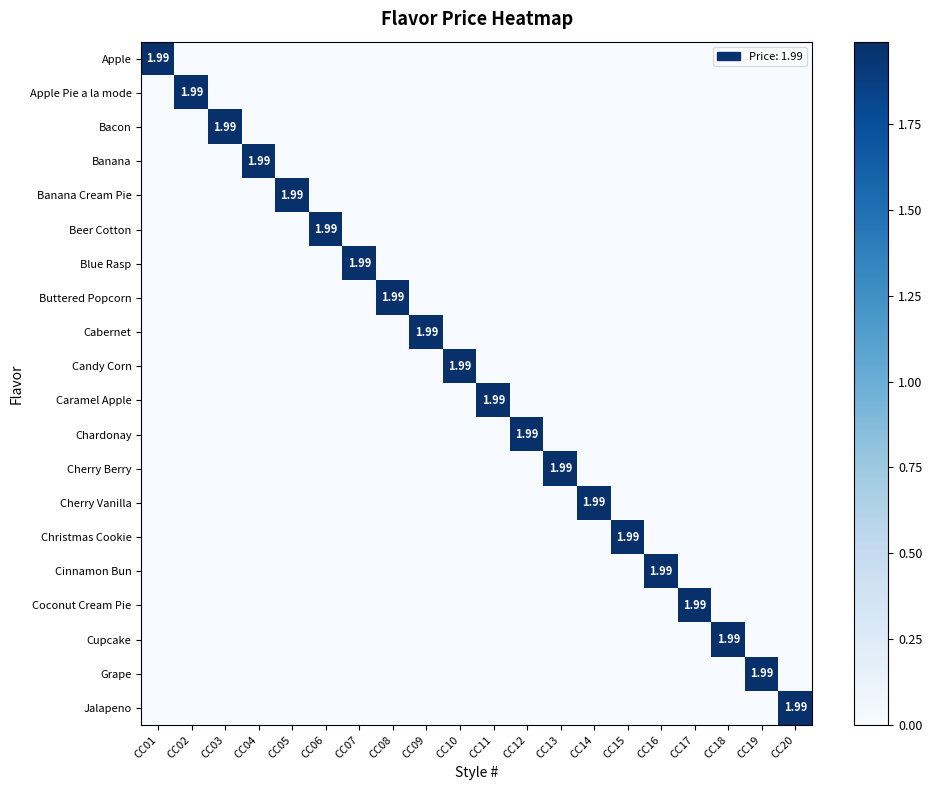

Rank the categories by Bacon value from lowest to highest.

CC01, CC02, CC04, CC05, CC06, CC07, CC08, CC09, CC10, CC11, CC12, CC13, CC14, CC15, CC16, CC17, CC18, CC19, CC20, CC03